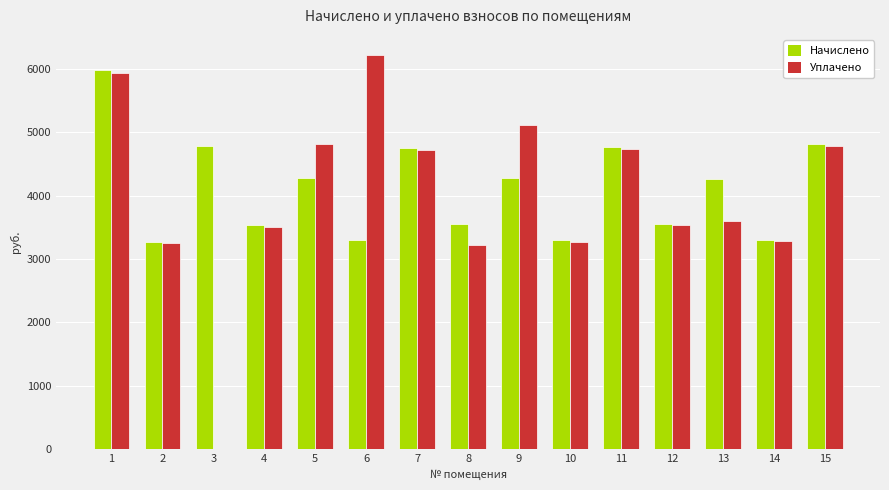

How many groups of bars are there?

15